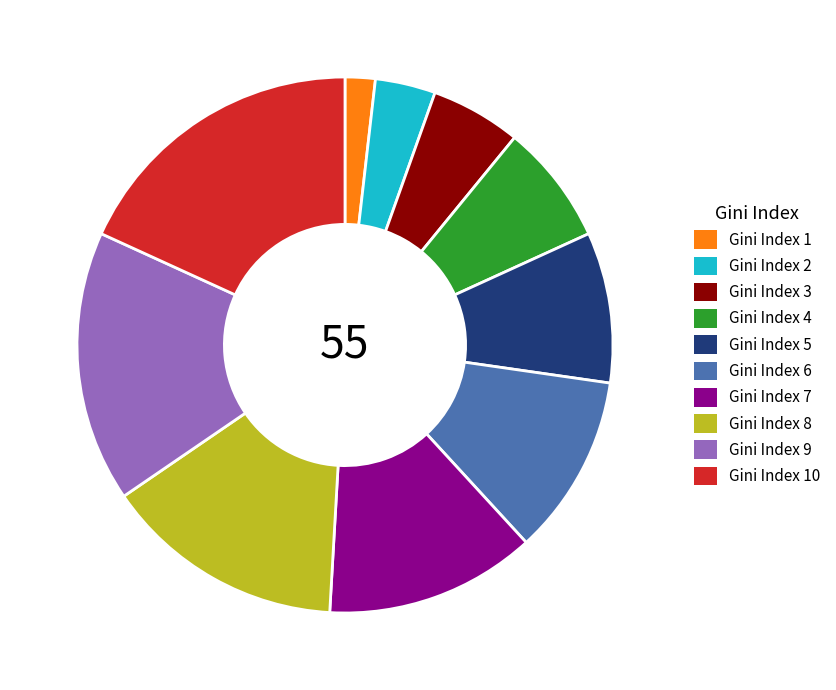

What is the smallest slice in the pie chart?

Gini Index 1